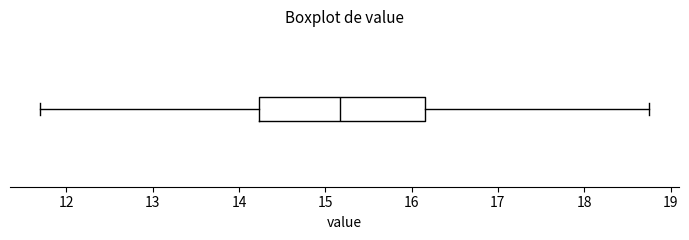

Transcribe this box plot: give where the median line is, the range the box spans, and where the two whiskers end, as read against the x-axis. The values are not printed on the chart, so give them approximately, as read against the axis.

median 15.2, box 14.2 to 16.2, whiskers 11.7 to 18.8